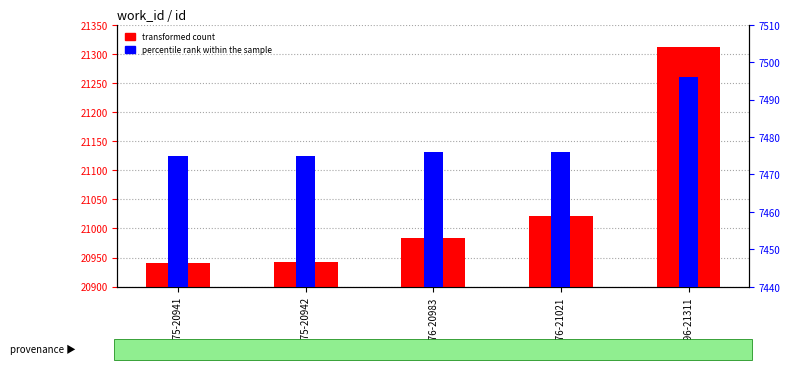

What is the difference between the transformed count values at 7475-20942 and 7476-21021?

79